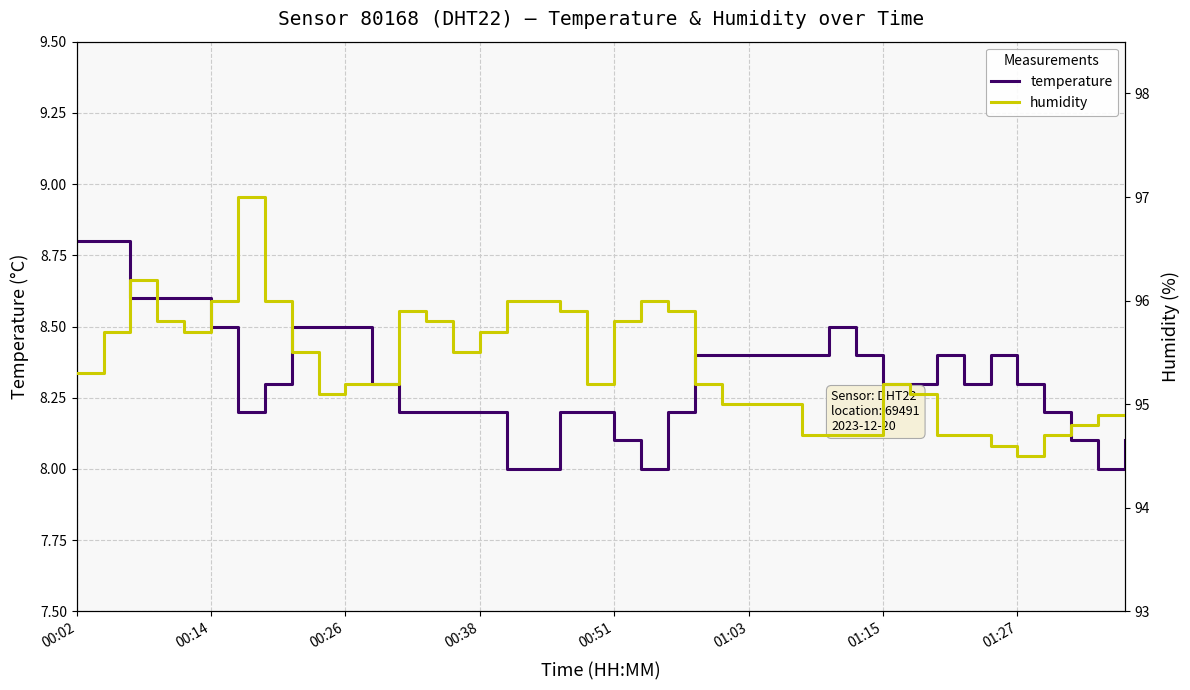

Count the temperature values in the range 8 to 9.

40